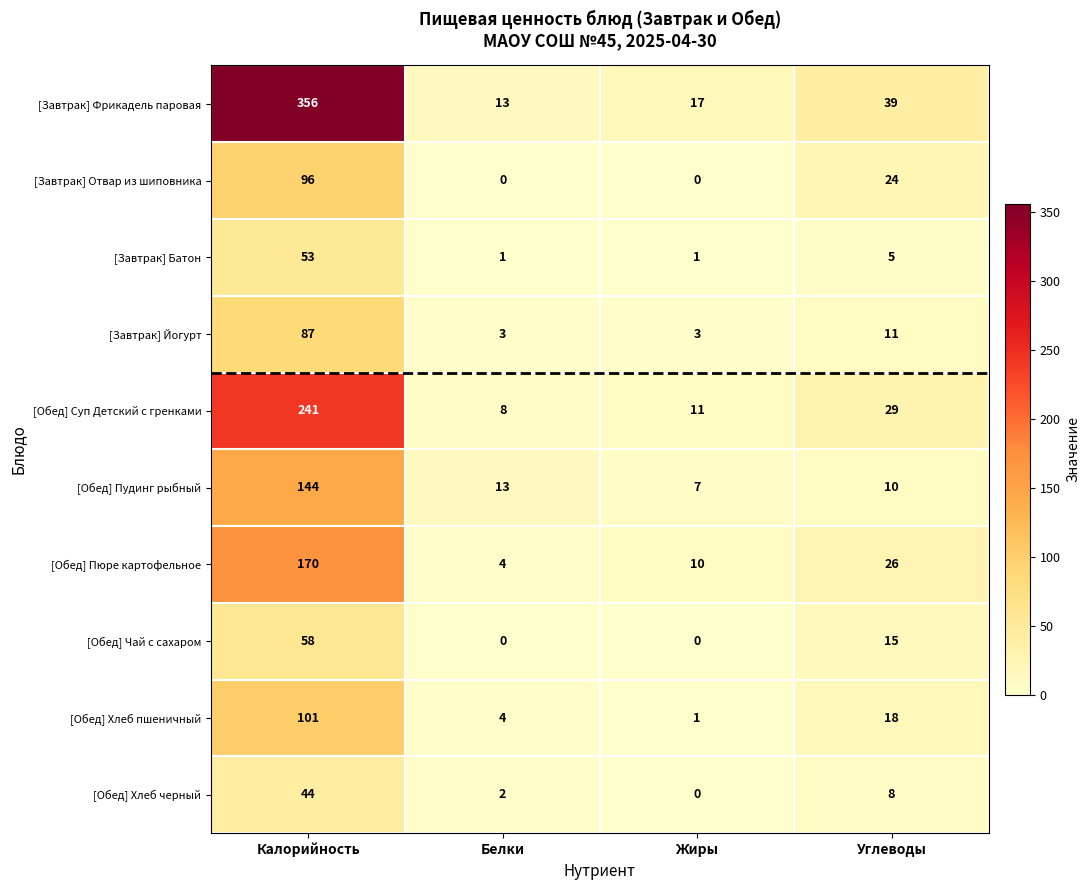

Count the number of data series in this chart.

10